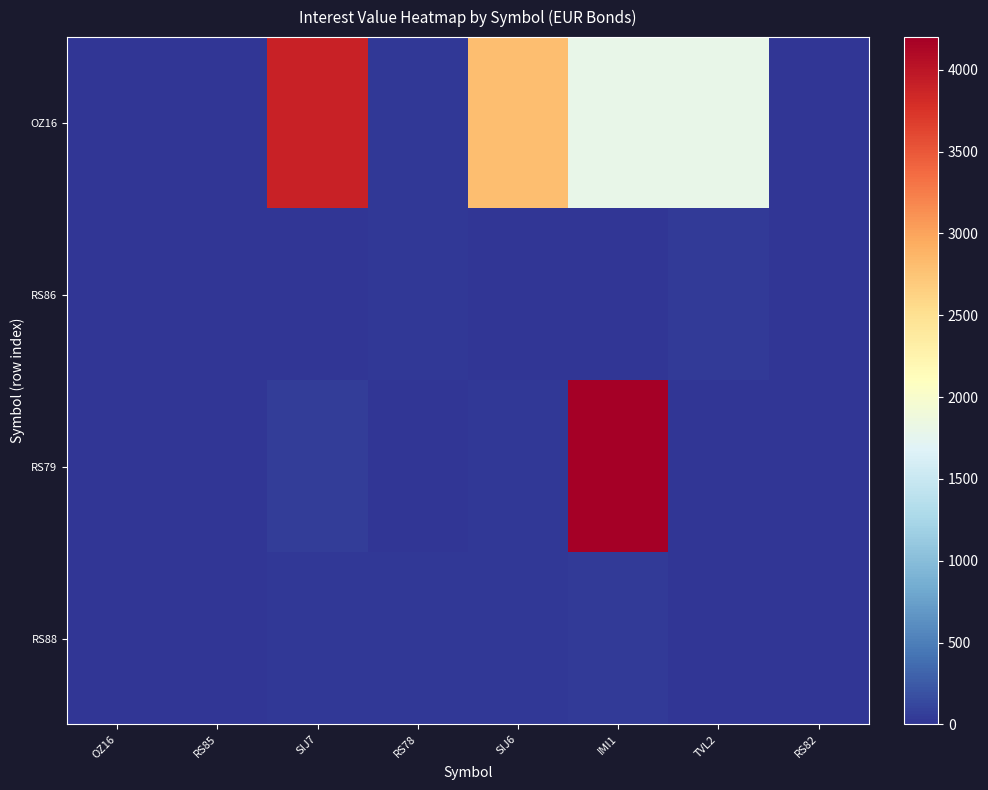

At which category is the sum across all series the highest?

IMI1